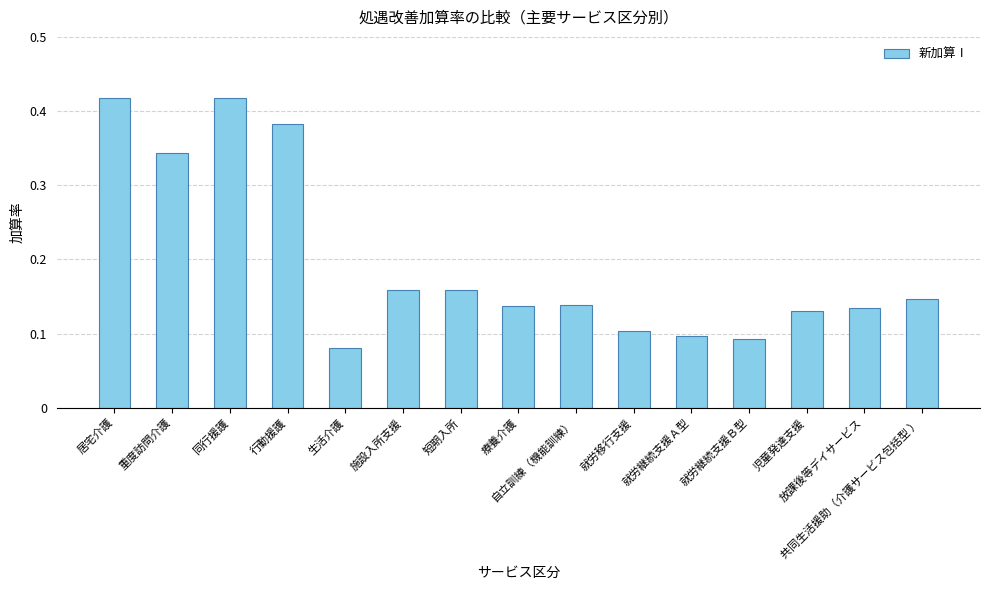

What is the sum of all values?

2.9